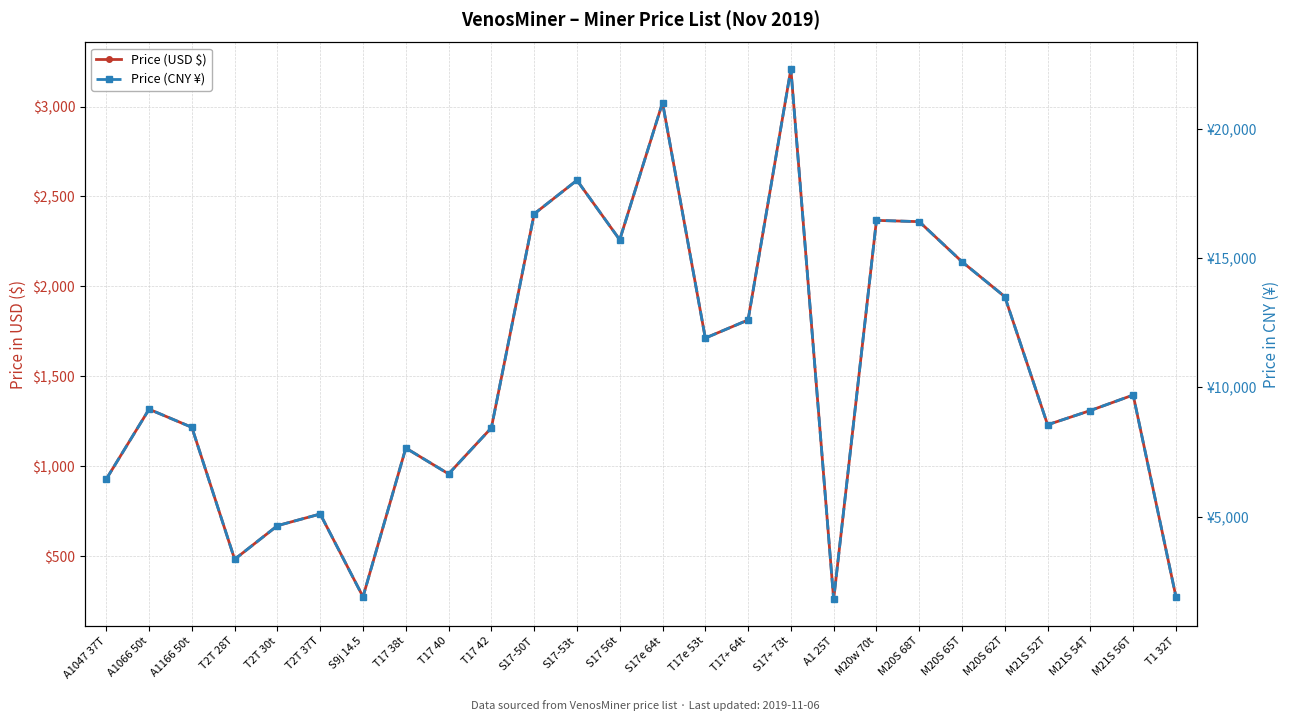

What is the average value of the Price (USD $) series?

1506.5